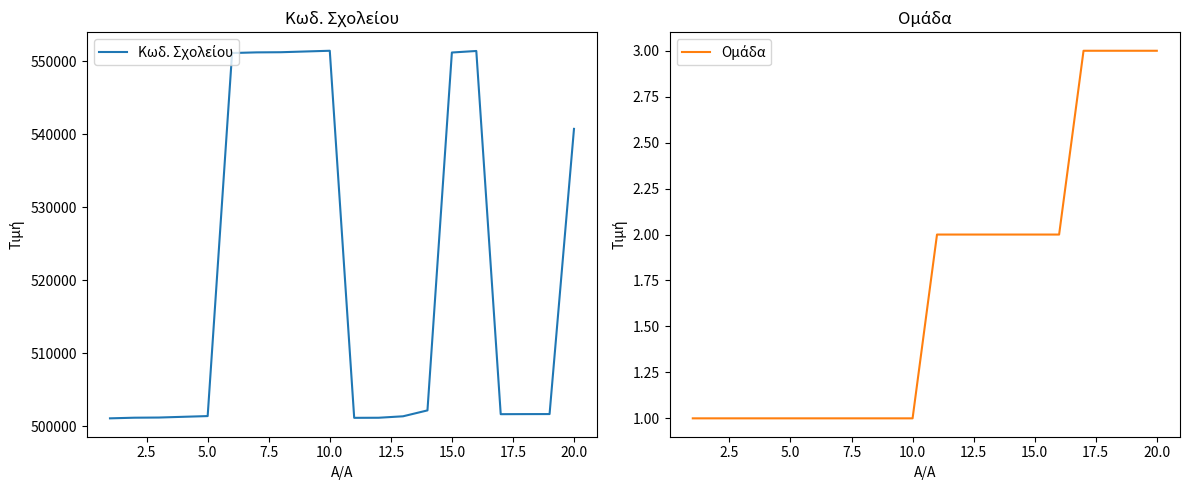

True or false: Κωδ. Σχολείου and Ομάδα cross at least once.

False